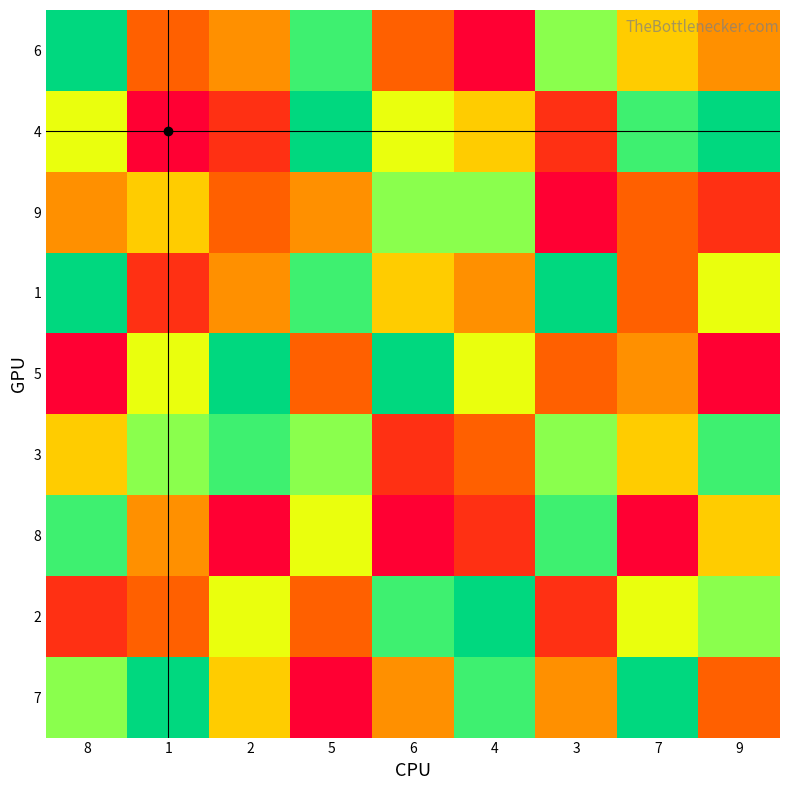

What is the total value across all series at 6?

45